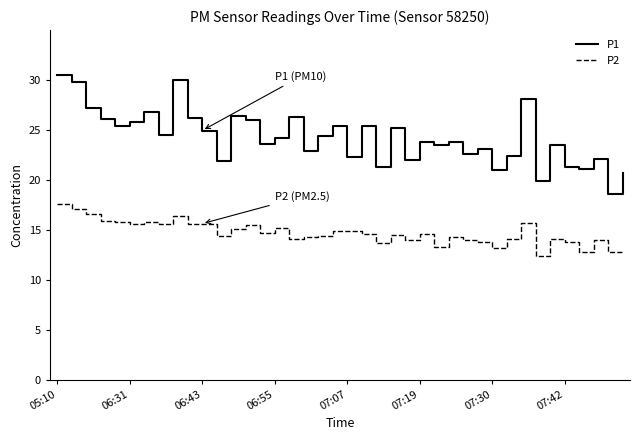

Rank the series by their maximum value, from highest to lowest.

P1, P2